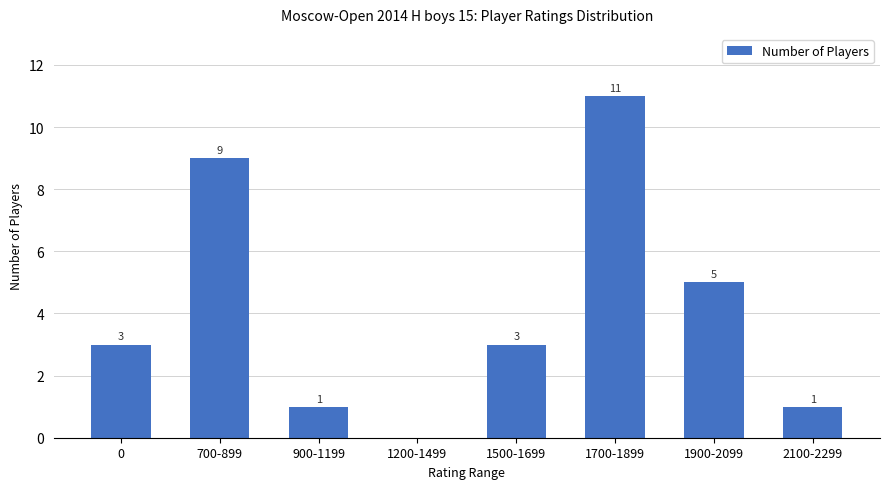

What is the difference between the values at 2100-2299 and 0?

2